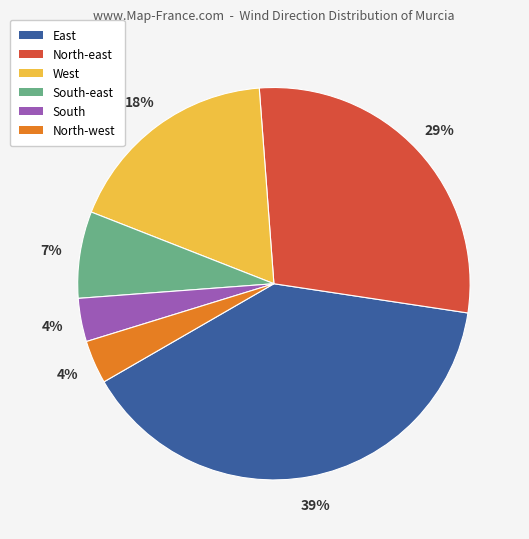

Which has a higher value, North-east or West?

North-east